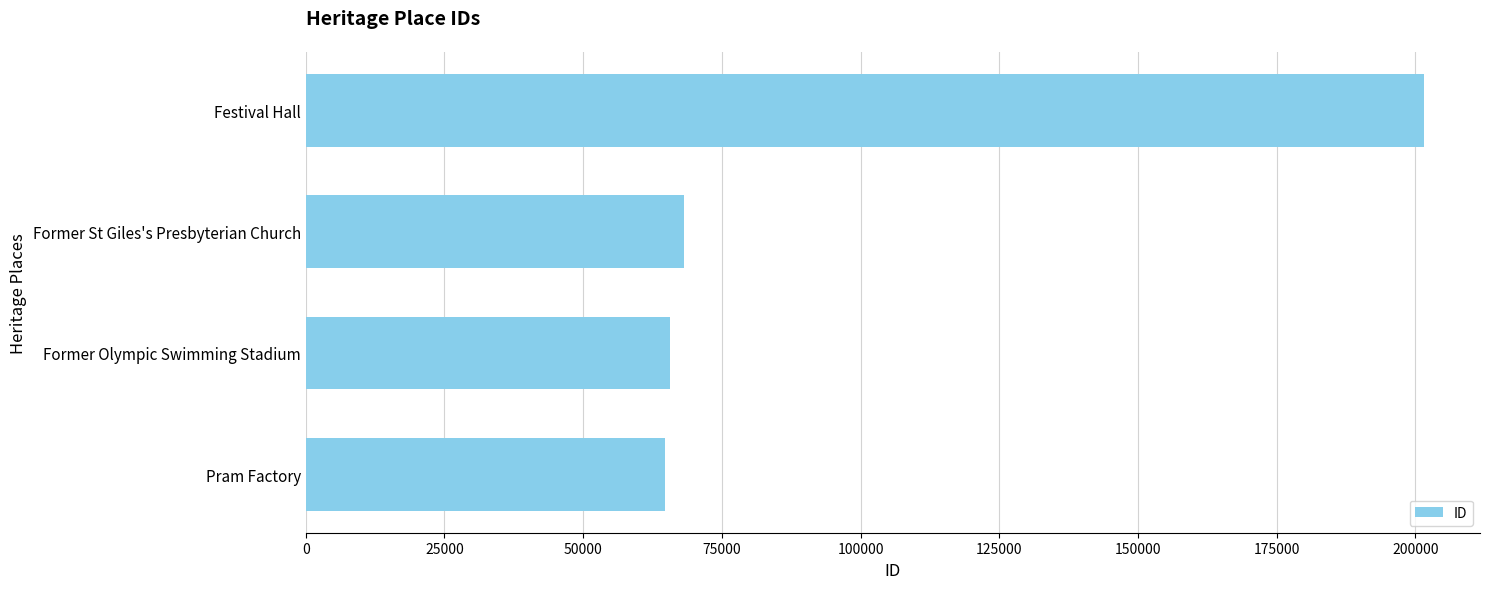

Are the bars grouped side by side (vs. stacked)?

No